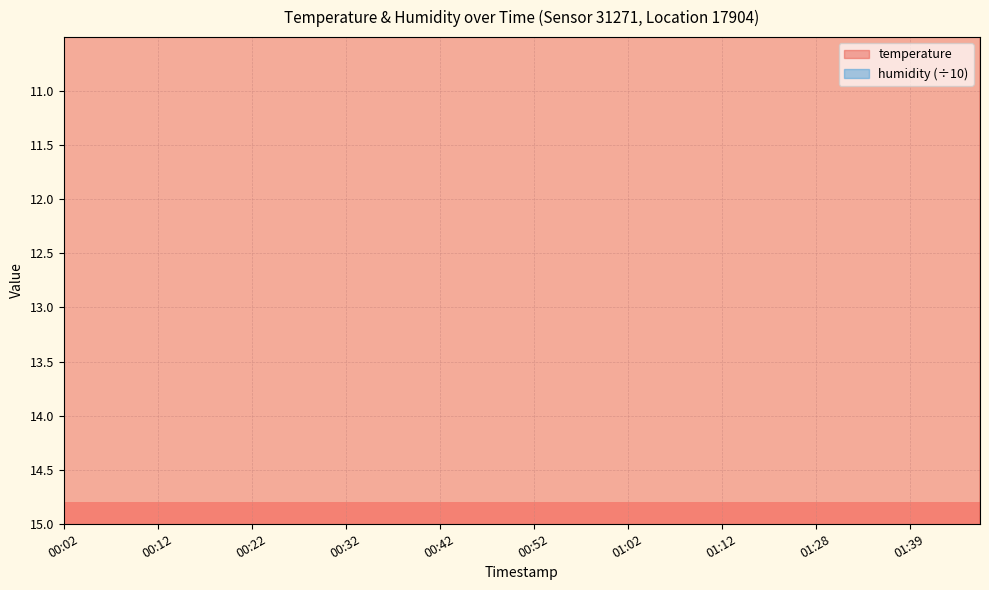

Approximately how many times larger is the value at 00:42 compared to 01:39?

1.0